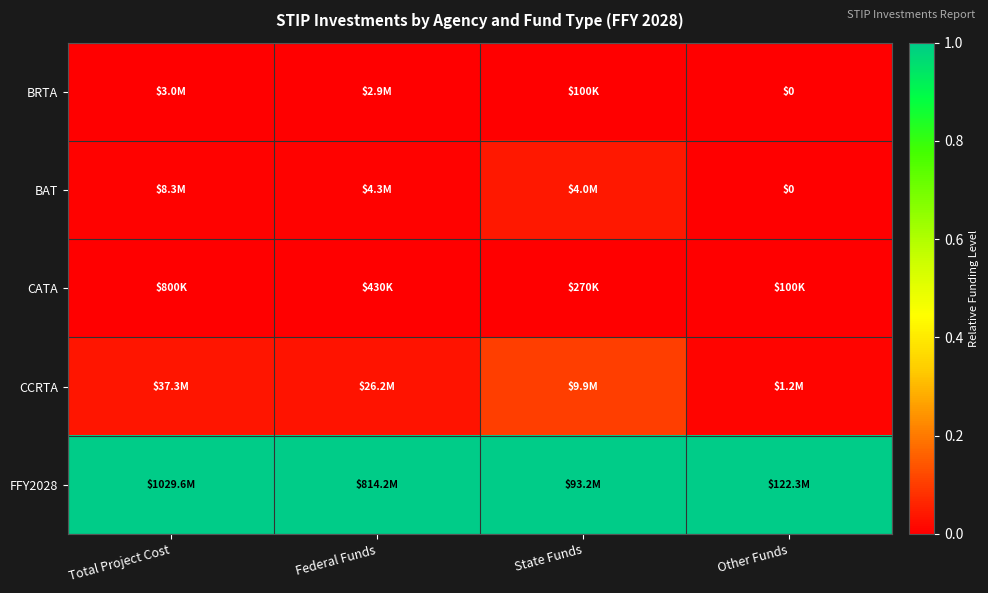

How many categories are shown in the chart?

4